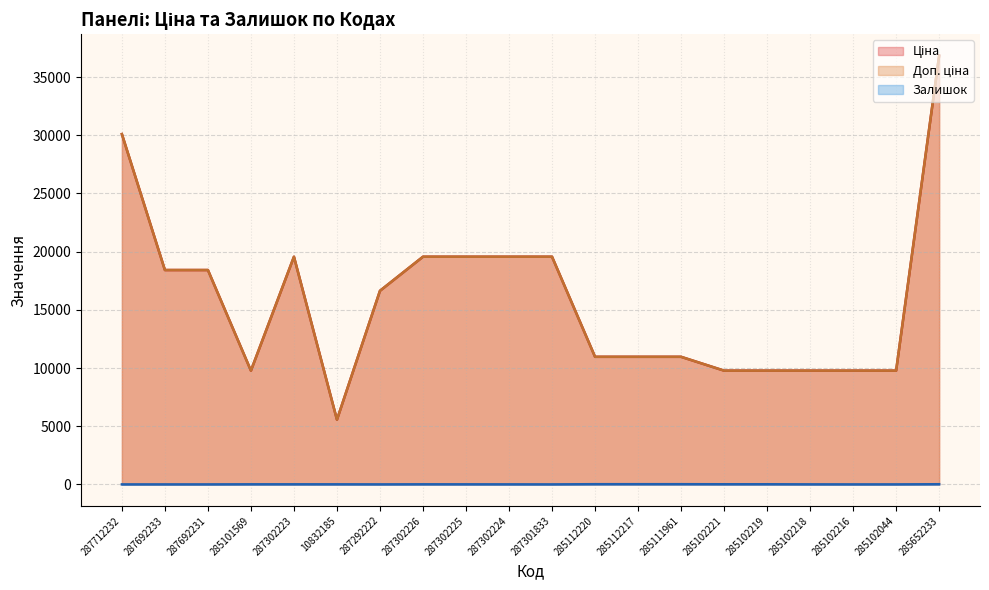

Is it true that Залишок equals 1.0 at 287292222?

True